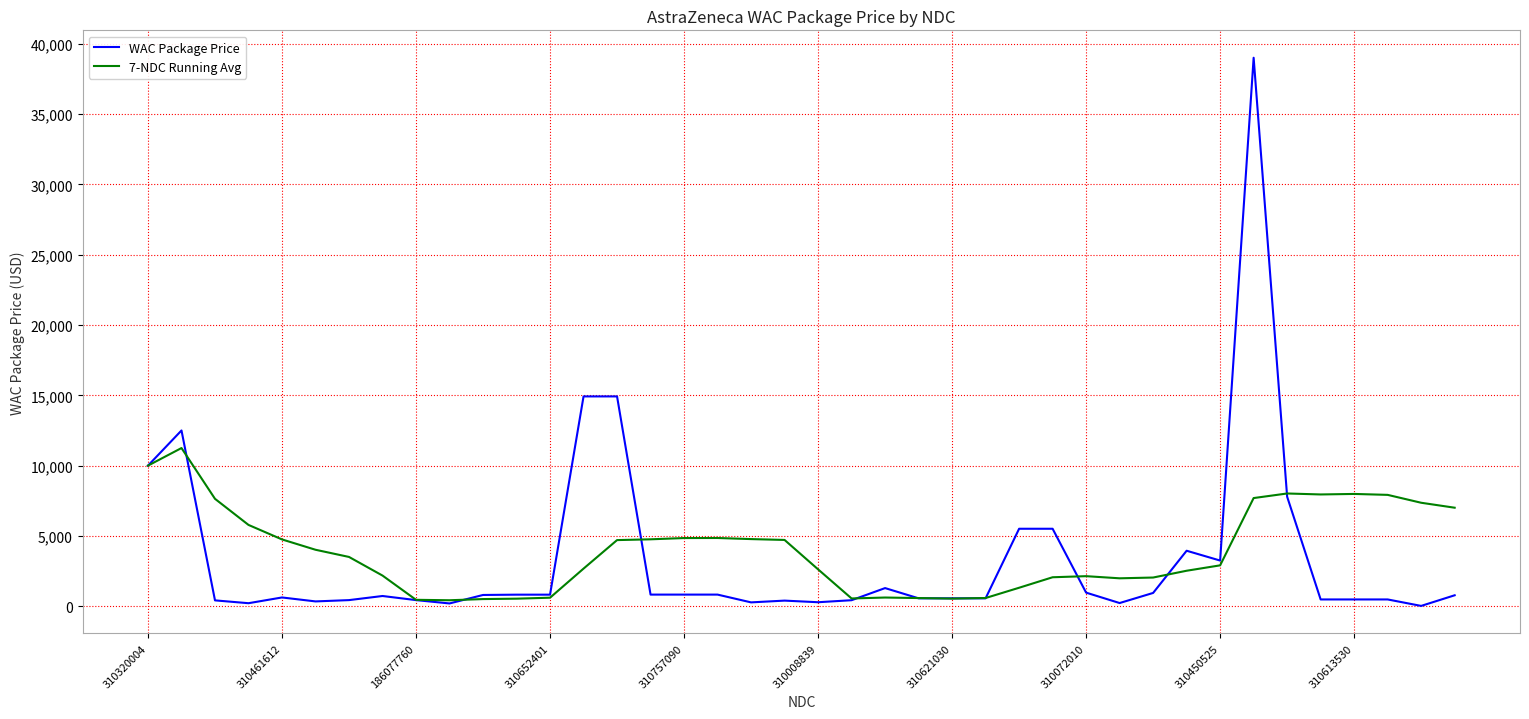

What is the maximum value for 7-NDC Running Avg?

11250.0